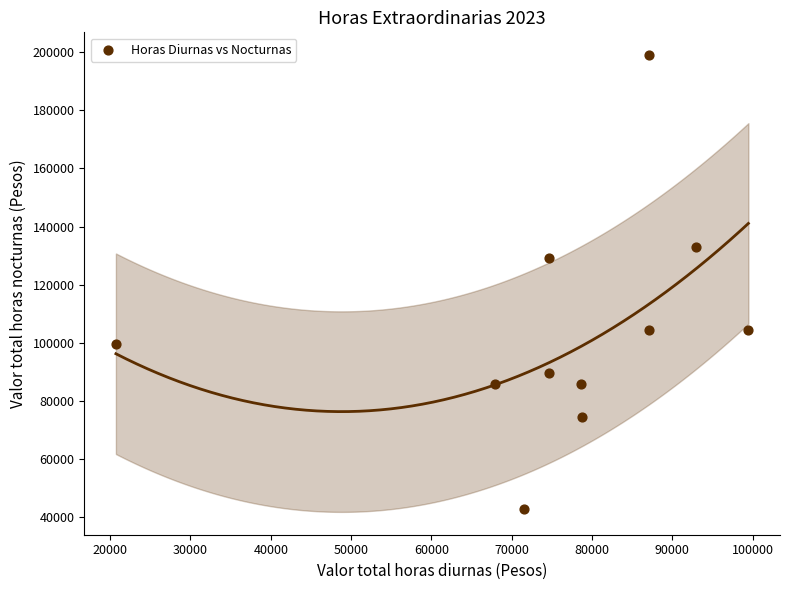

What is the range of X values (max minus min)?

78738